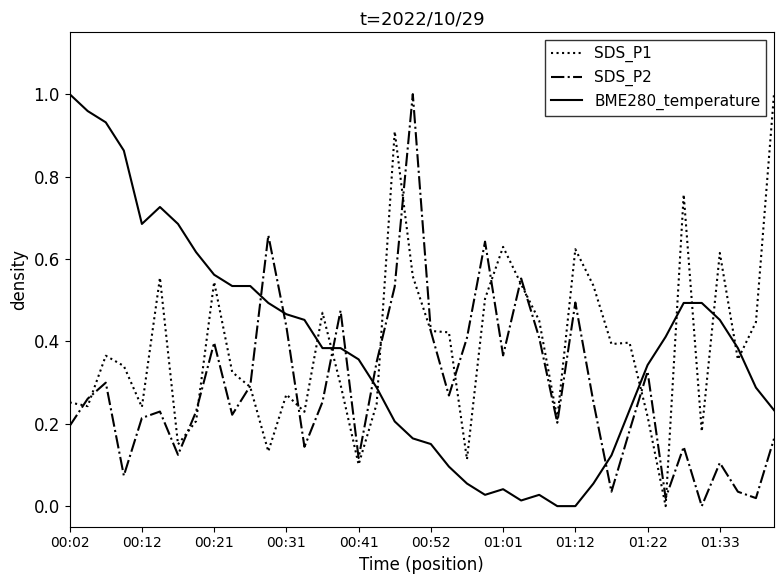

After their last crossing, which series has the higher values: SDS_P2 or BME280_temperature?

BME280_temperature